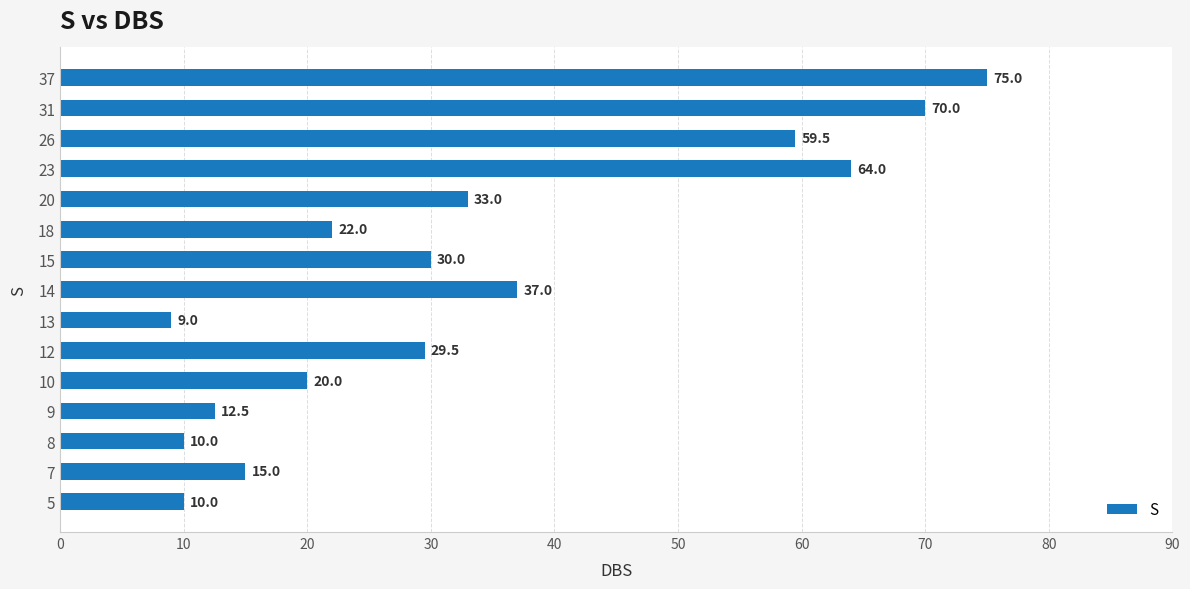

What is the change in value from 13 to 23?

+55.0